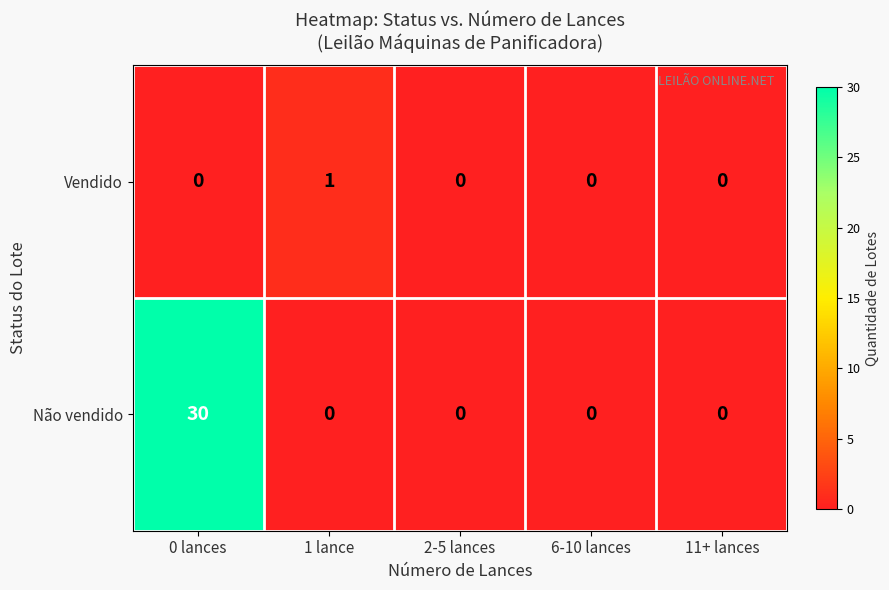

List the series in order of their peak value, lowest first.

Vendido, Não vendido